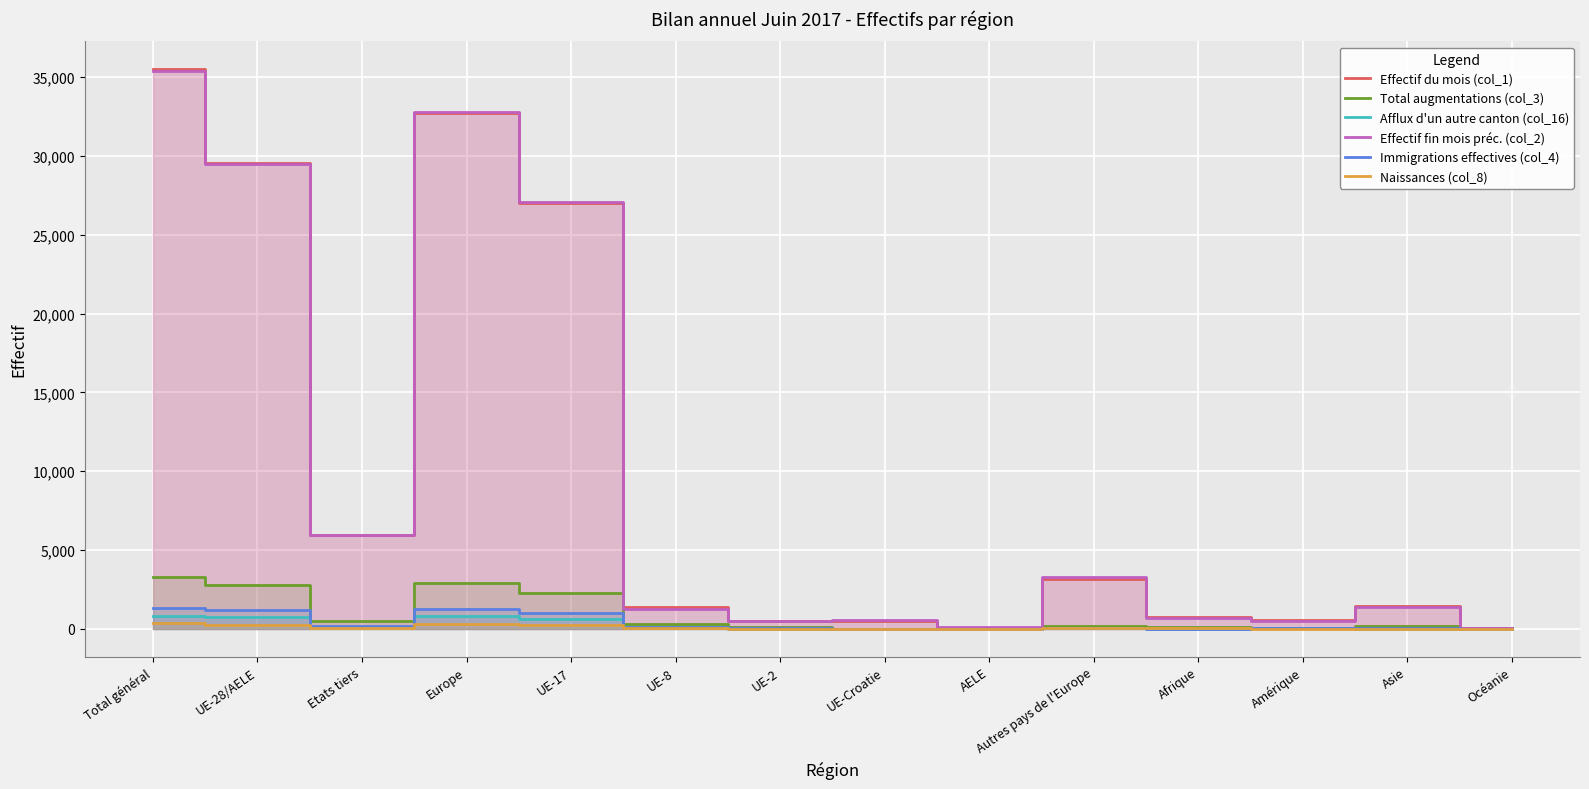

Reading right to left, transcribe all the data shown in this chart.

Effectif du mois (col_1): 27	1438	534	750	3184	79	524	515	1405	27011	32718	5958	29534	35492
Total augmentations (col_3): 4	181	53	110	157	10	5	120	327	2299	2918	508	2761	3269
Afflux d'un autre canton (col_16): 0	17	25	7	38	2	5	9	91	641	786	87	748	835
Effectif fin mois préc. (col_2): 28	1361	523	680	3306	83	551	478	1283	27061	32762	5922	29456	35378
Immigrations effectives (col_4): 2	40	33	10	75	4	1	58	106	1019	1263	160	1188	1348
Naissances (col_8): 0	15	1	20	40	0	2	6	20	242	310	76	270	346